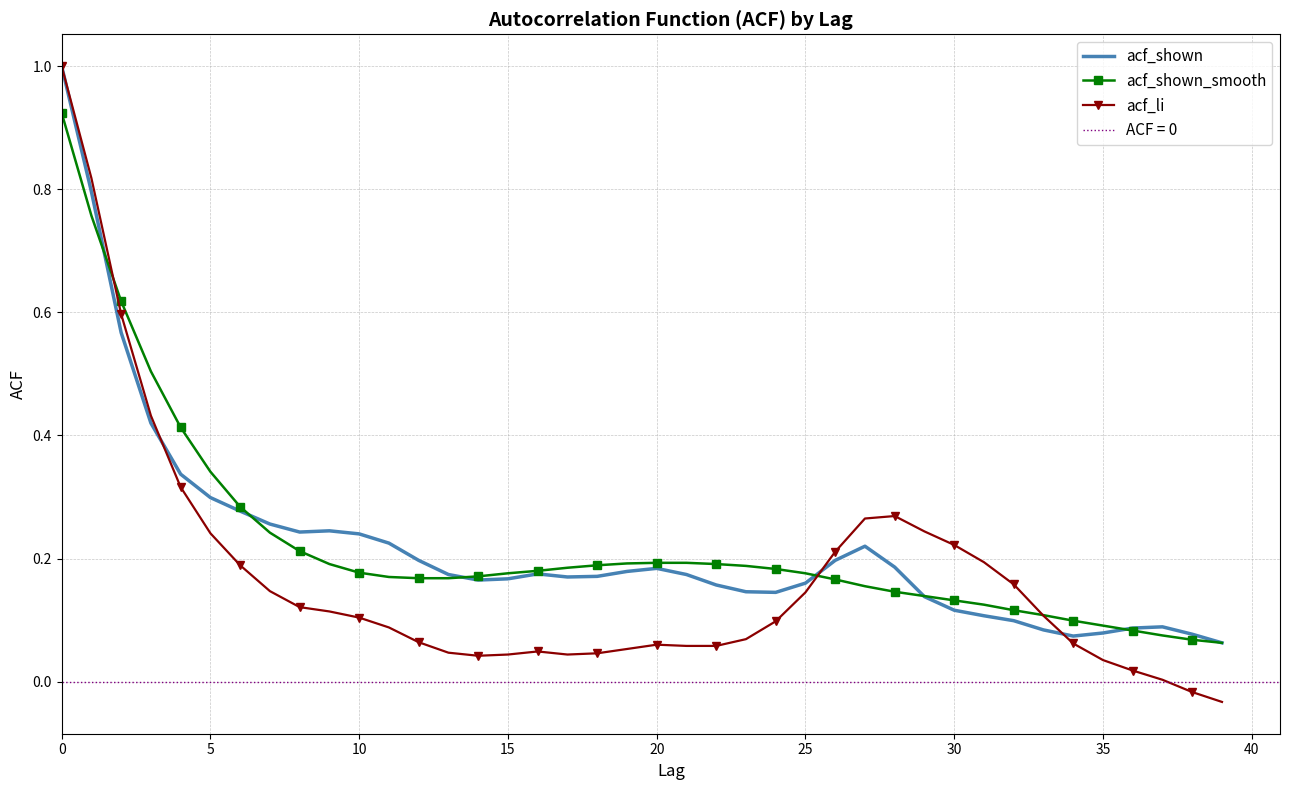

The value of acf_shown at 28 is 0.2. True or false?

True